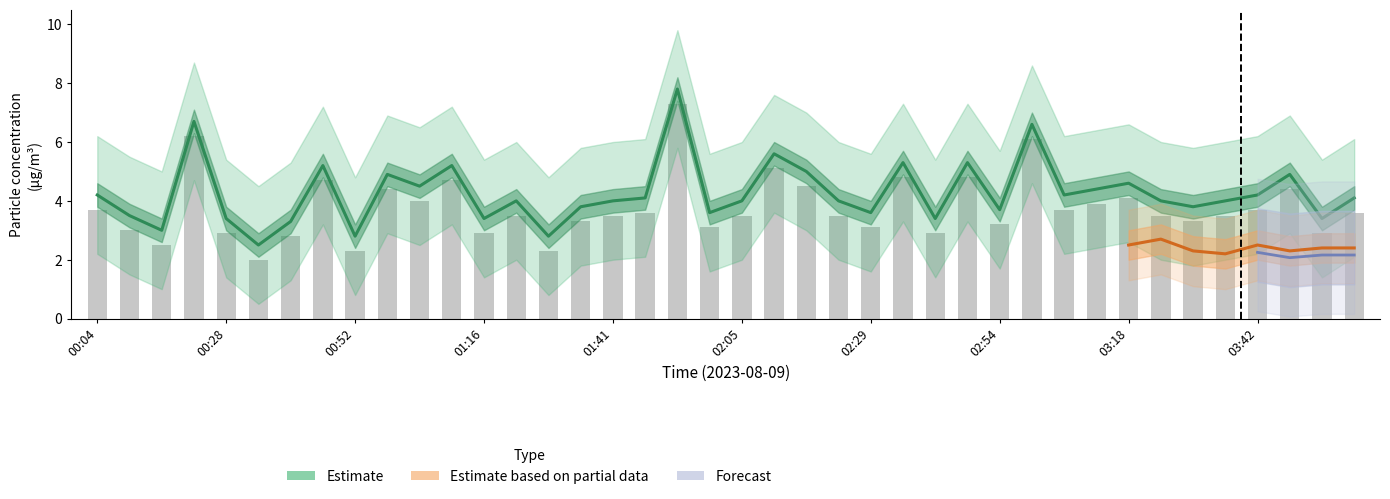

At which category is the sum across all series the highest?

18